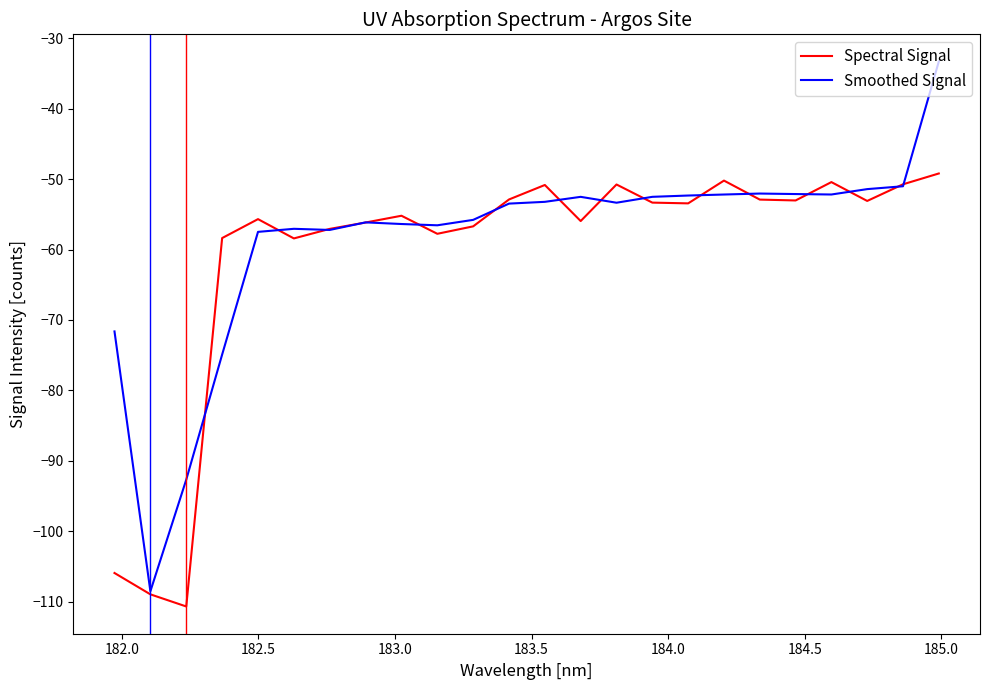

True or false: Smoothed Signal has more than 0 interior local peaks.

True